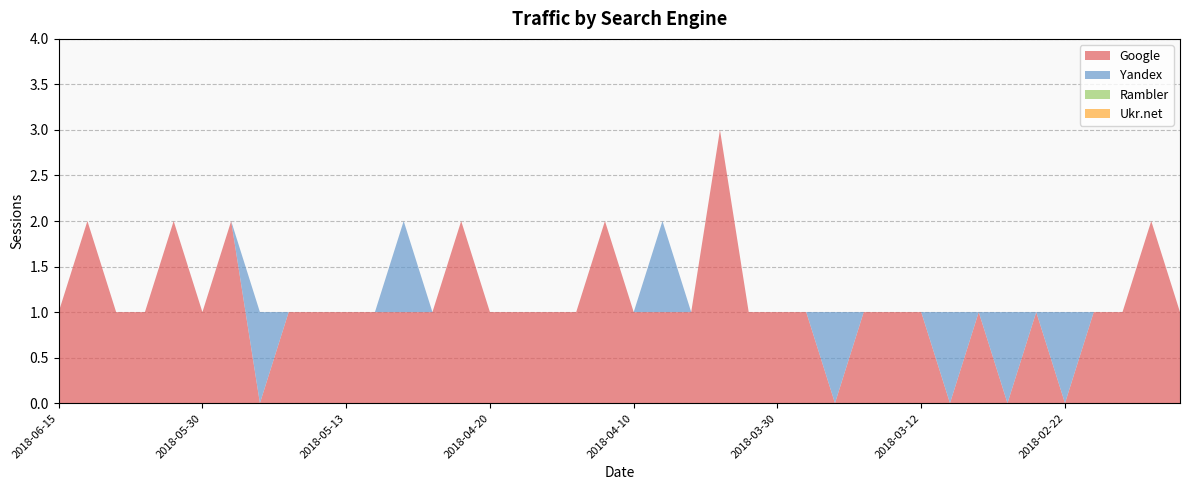

Reading right to left, transcribe all the data shown in this chart.

Google: 1	2	1	1	0	1	0	1	0	1	1	1	0	1	1	1	3	1	1	1	2	1	1	1	1	2	1	1	1	1	1	1	0	2	1	2	1	1	2	1
Yandex: 0	0	0	0	1	0	1	0	1	0	0	0	1	0	0	0	0	0	1	0	0	0	0	0	0	0	0	1	0	0	0	0	1	0	0	0	0	0	0	0
Rambler: 0	0	0	0	0	0	0	0	0	0	0	0	0	0	0	0	0	0	0	0	0	0	0	0	0	0	0	0	0	0	0	0	0	0	0	0	0	0	0	0
Ukr.net: 0	0	0	0	0	0	0	0	0	0	0	0	0	0	0	0	0	0	0	0	0	0	0	0	0	0	0	0	0	0	0	0	0	0	0	0	0	0	0	0